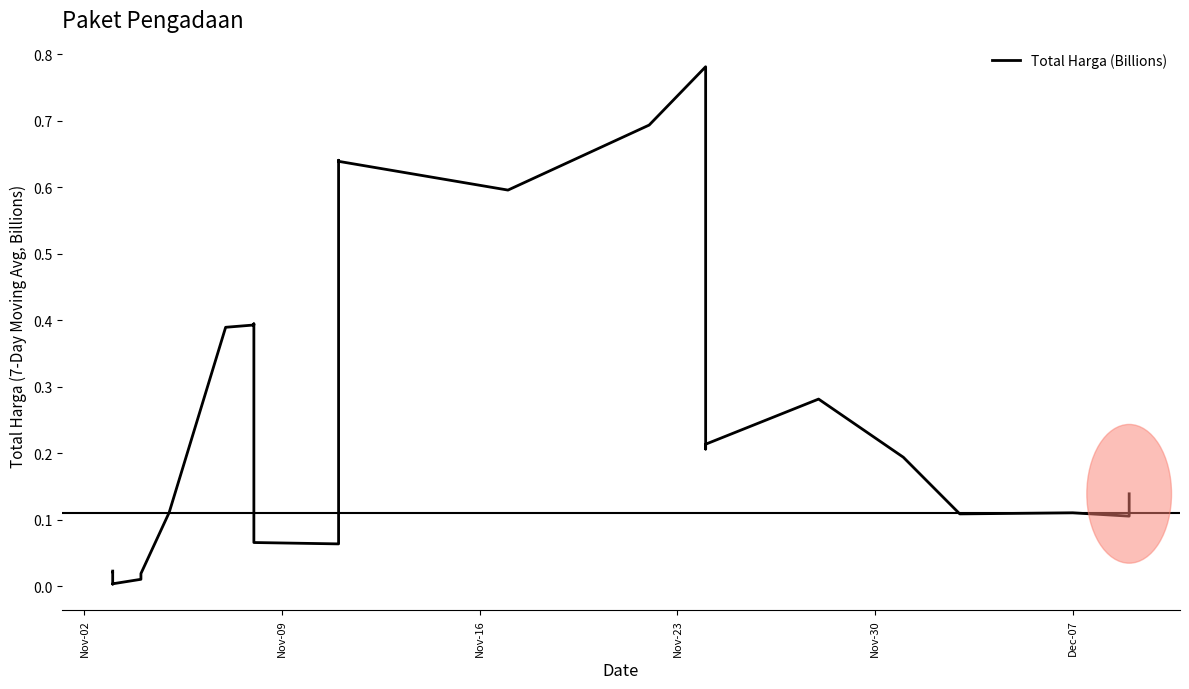

True or false: there are more than 2 points higher than both neighbors.

True